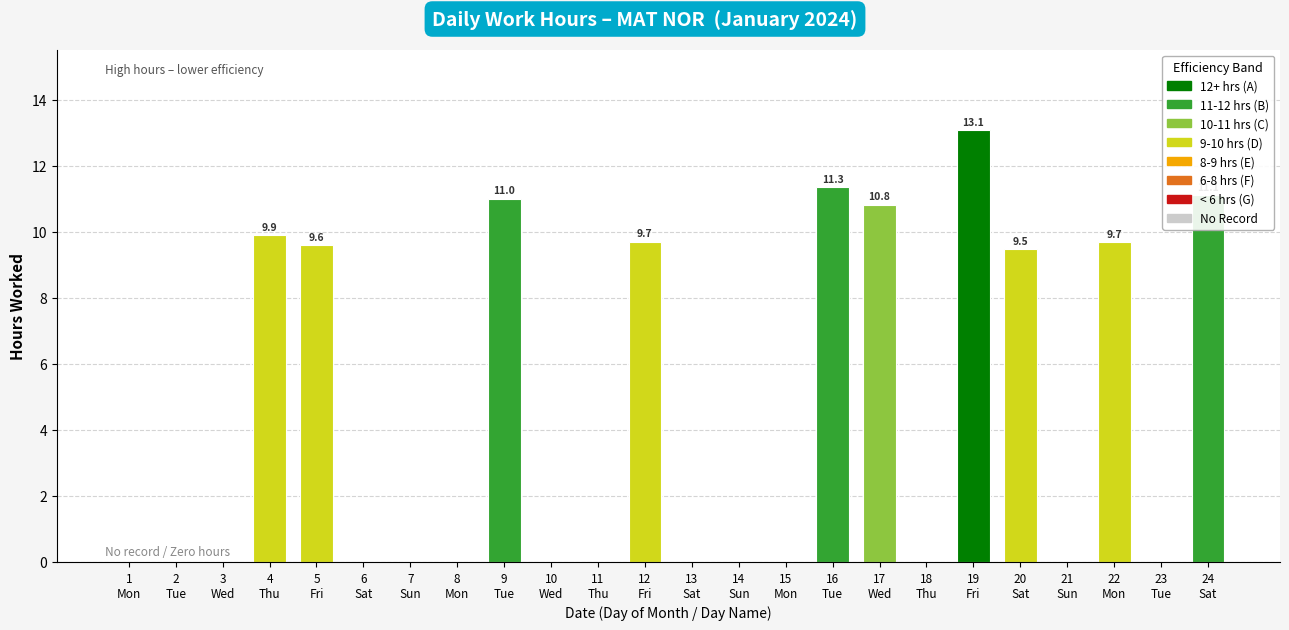

What is the change in value from 20
Sat to 23
Tue?

-9.5